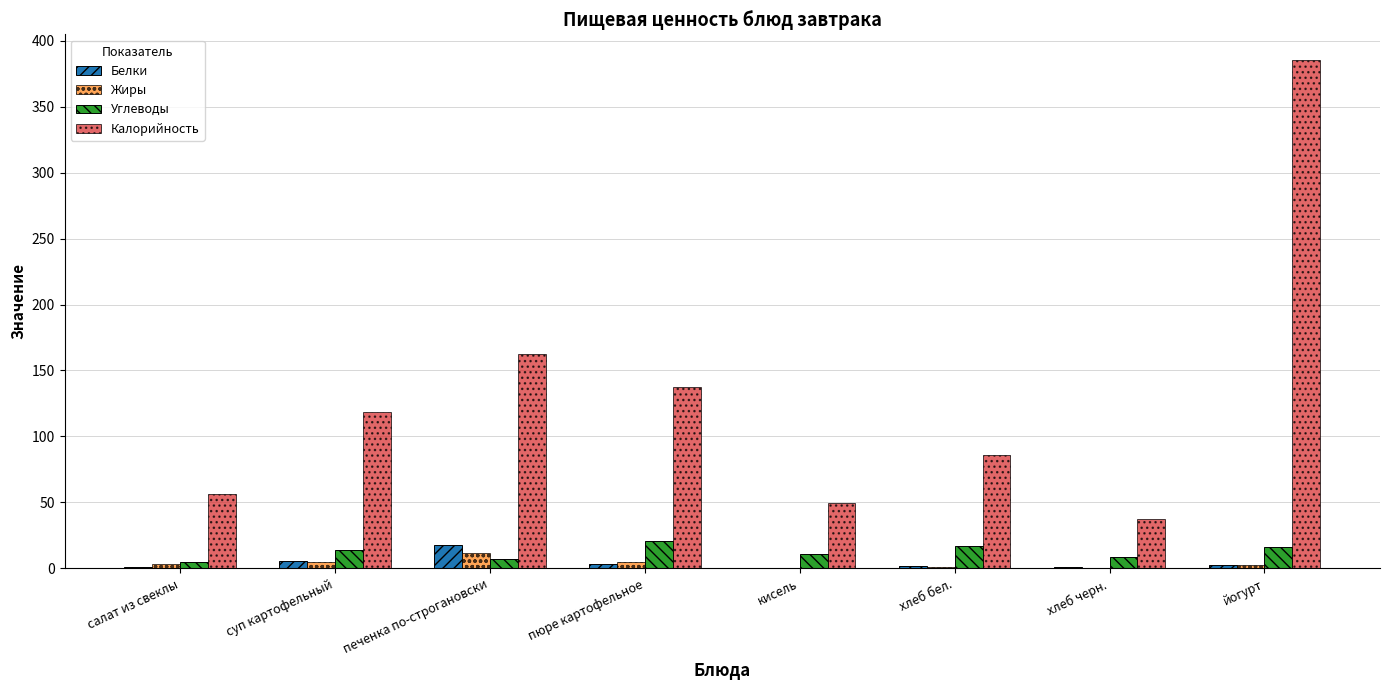

Between салат из свеклы and пюре картофельное, which series saw the biggest shift?

Калорийность